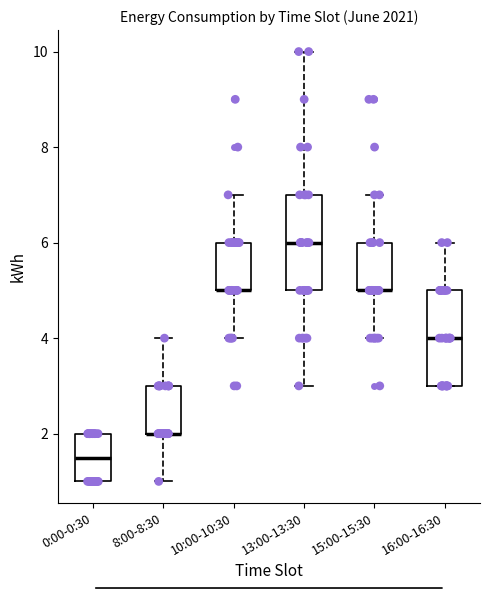

Where does the median line of the box for 0:00-0:30 sit on the y-axis? The values are not printed on the chart, so give them approximately, as read against the axis.

1.6